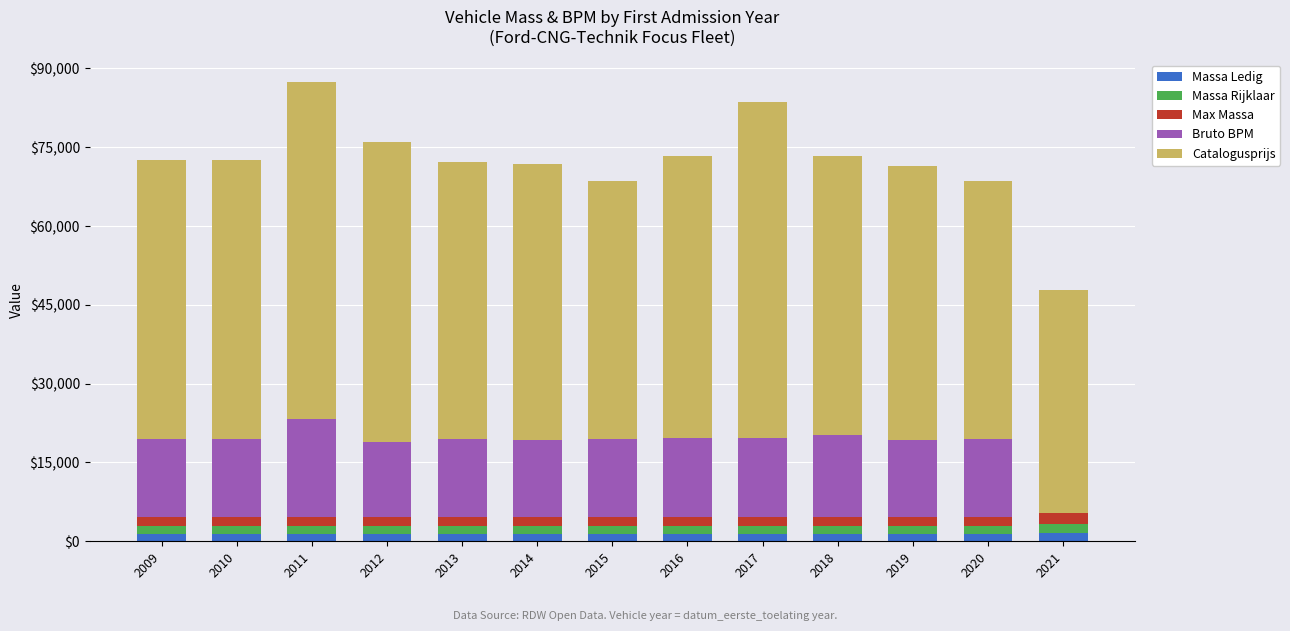

The Massa Ledig series shows 1367 at 2020. True or false?

True